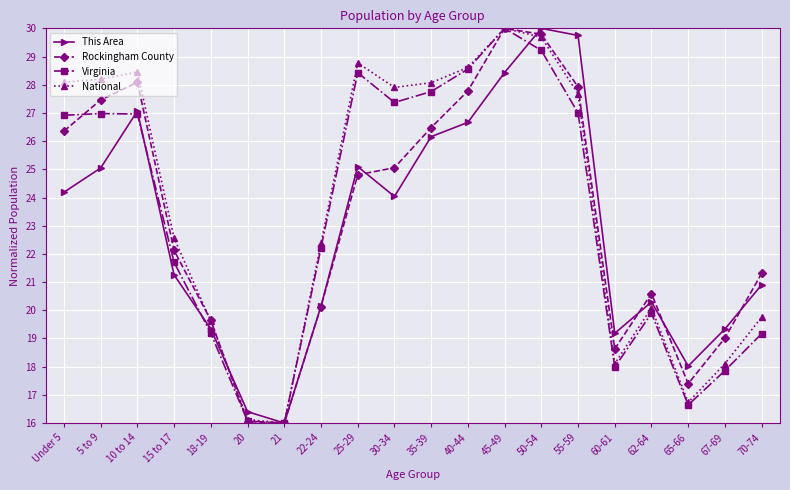

How many values in the National series exceed 27?

10